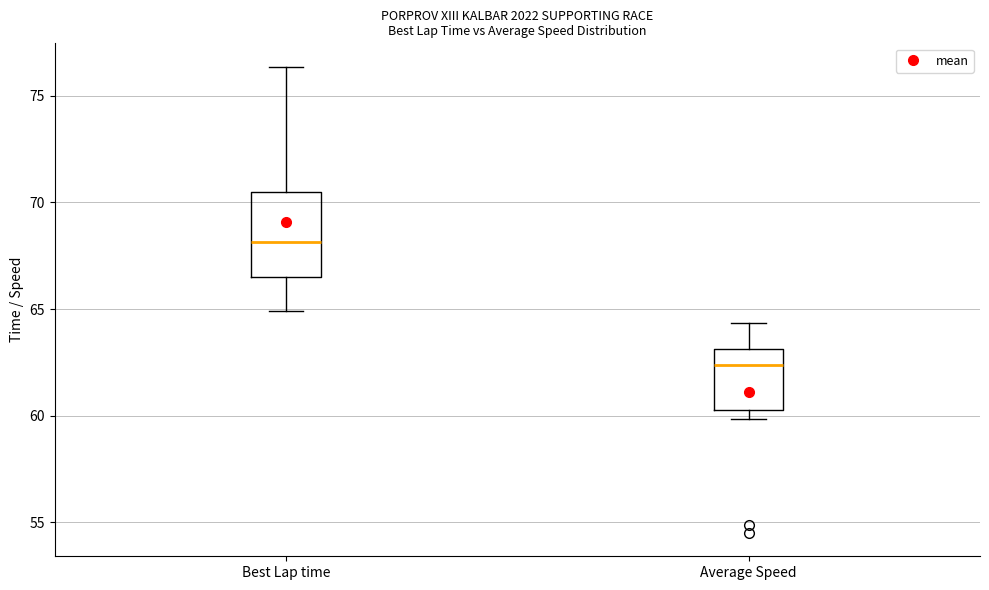

Reading left to right, read every box against the y-axis: the position of its median line, the range the box covers, and the ends of its whiskers. The values are not printed on the chart, so give them approximately, as read against the axis.

Best Lap time: median 68.0, box 66.5 to 70.5, whiskers 65.0 to 76.5
Average Speed: median 62.5, box 60.5 to 63.0, whiskers 60.0 to 64.5